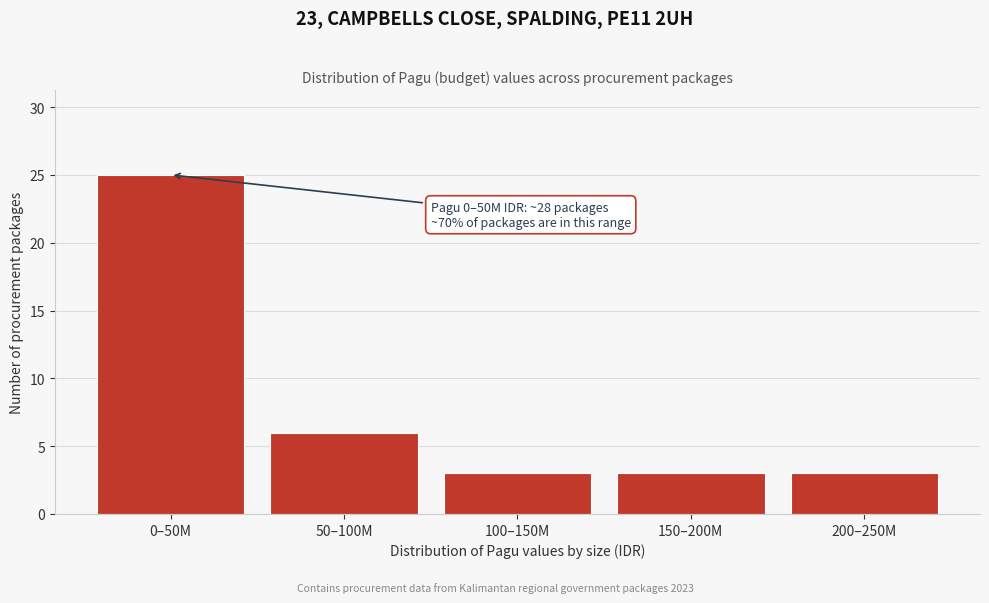

Reading left to right, extract all data points from this chart.

25	6	3	3	3